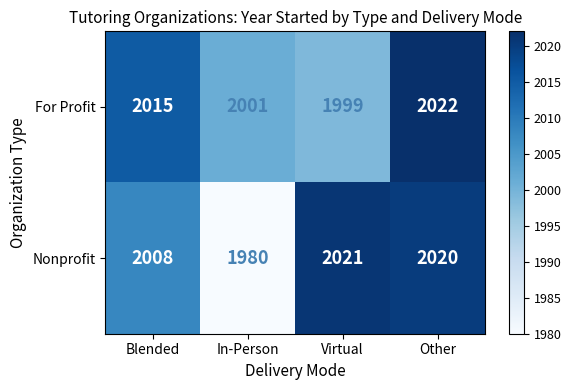

What is the greatest value displayed?

2022